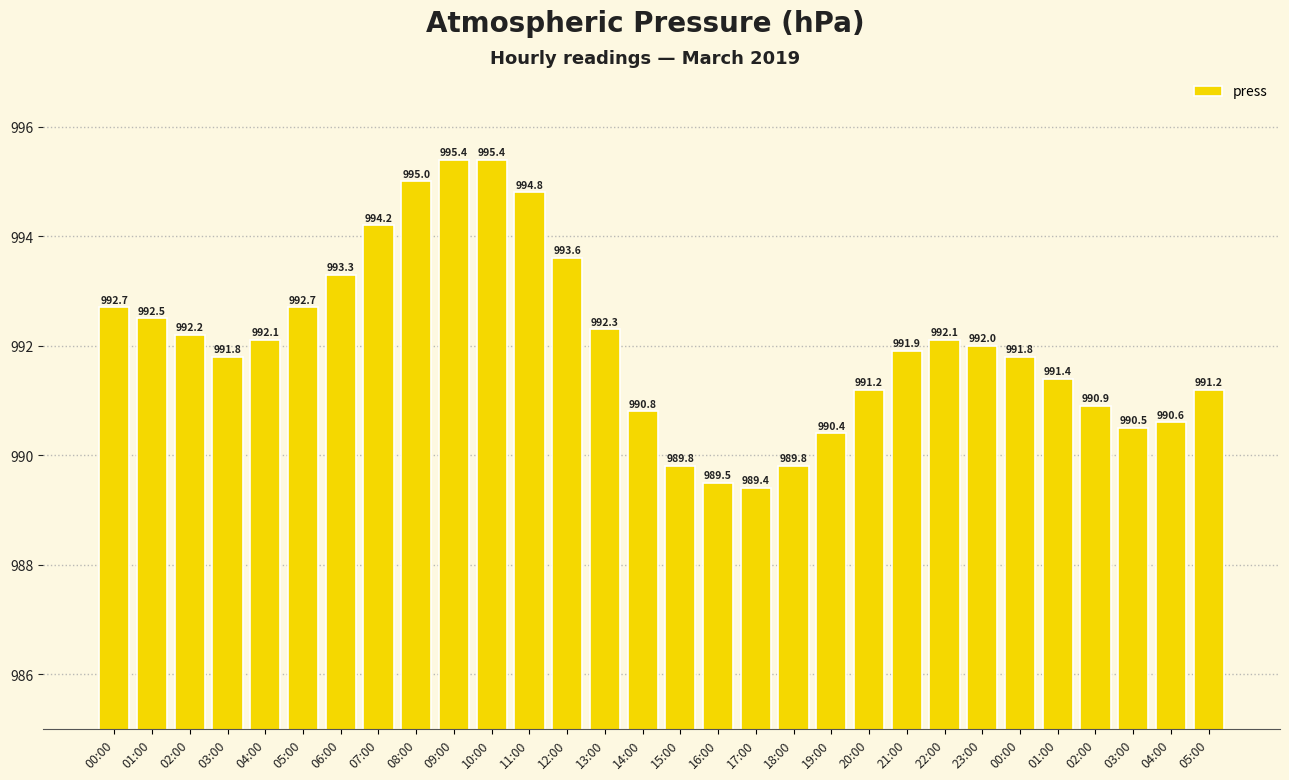

How many series are shown in this chart?

1